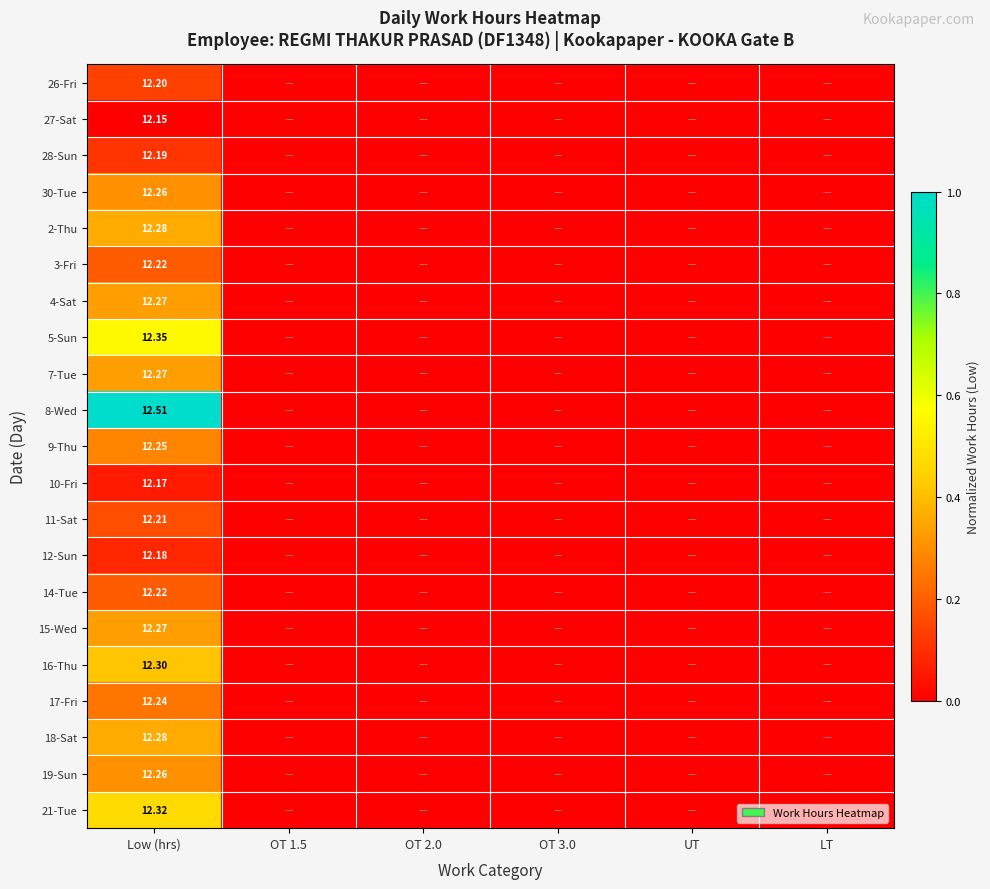

Is the value of 28-Sun at Low (hrs) greater than the value of 2-Thu at Low (hrs)?

No